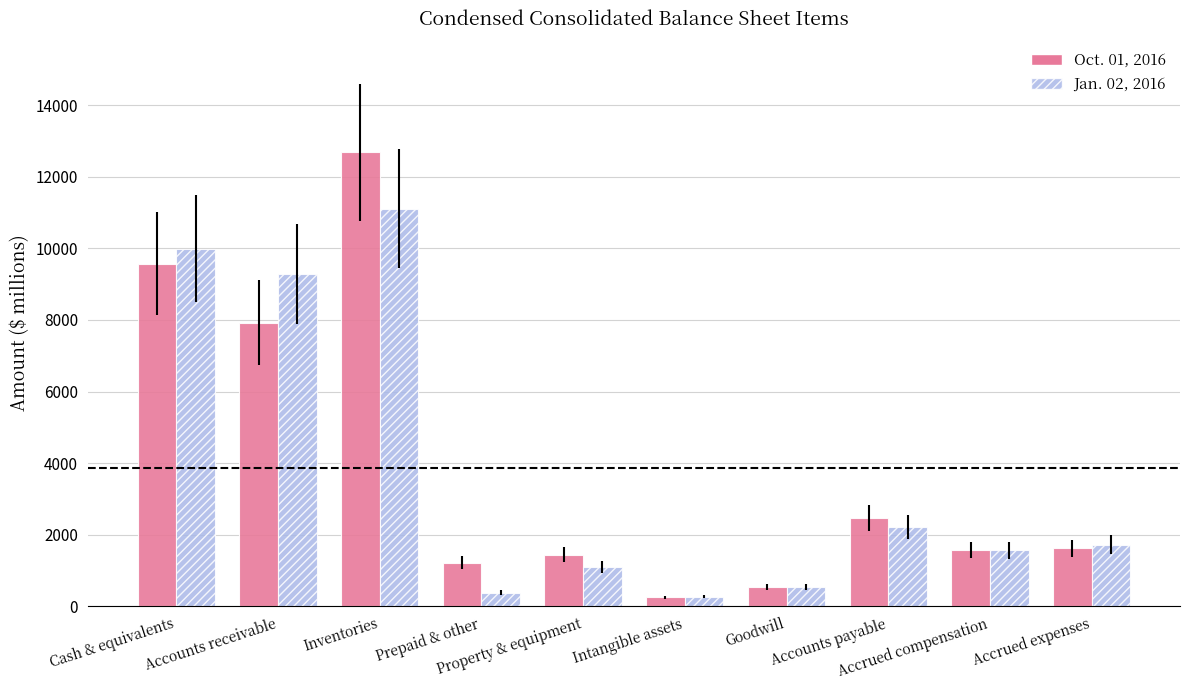

What is the smallest value displayed?

256